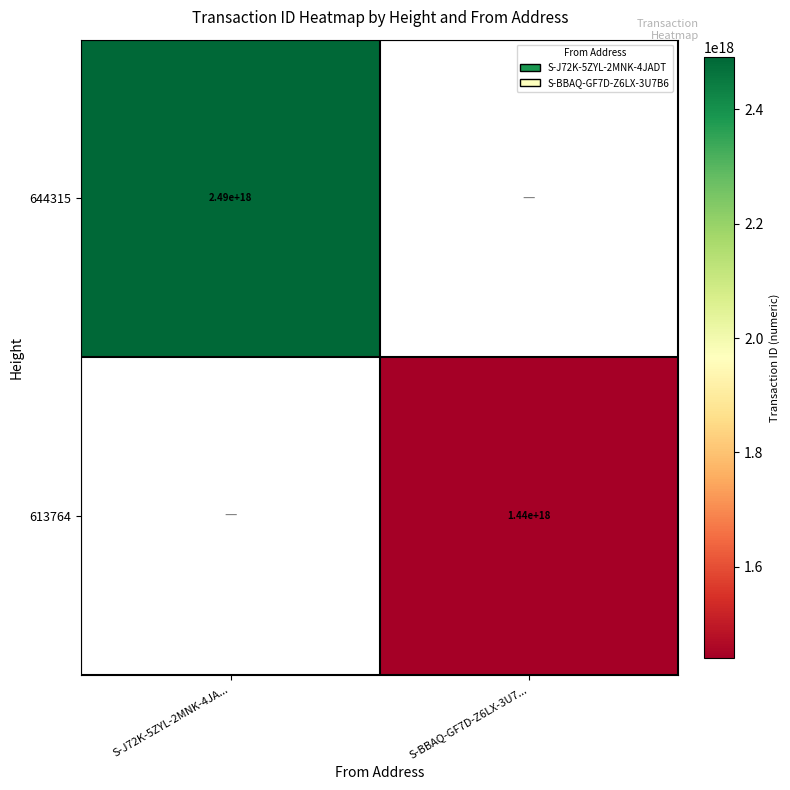

Is the value of 644315 at S-J72K-5ZYL-2MNK-4JA... greater than the value of 613764 at S-BBAQ-GF7D-Z6LX-3U7...?

Yes